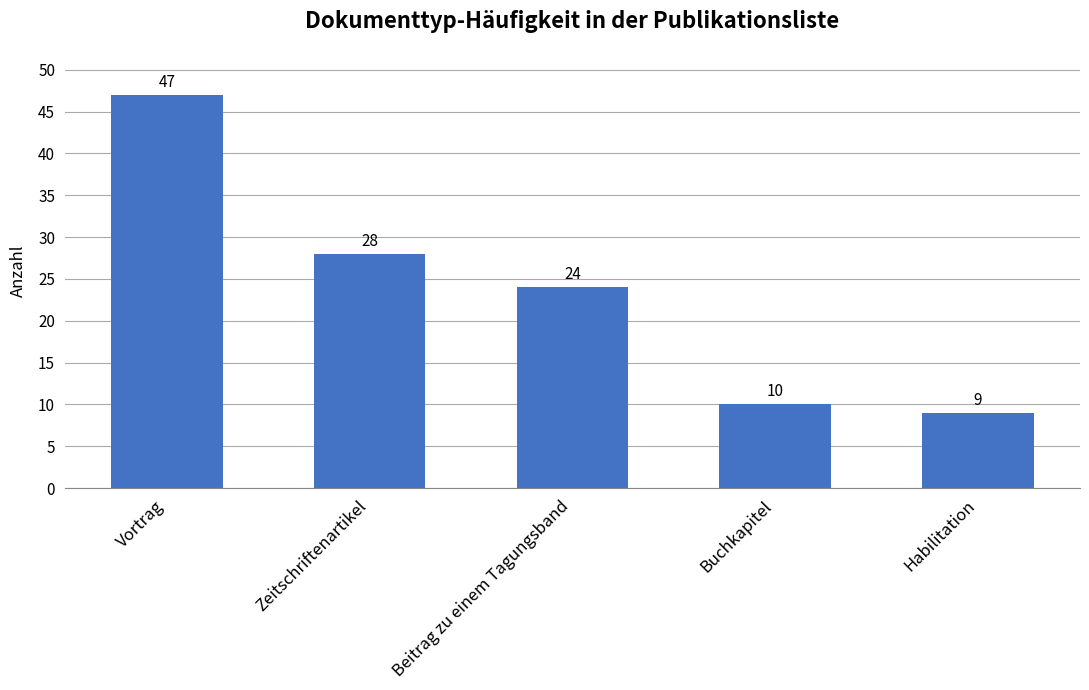

Rank the categories by value from highest to lowest.

Vortrag, Zeitschriftenartikel, Beitrag zu einem Tagungsband, Buchkapitel, Habilitation